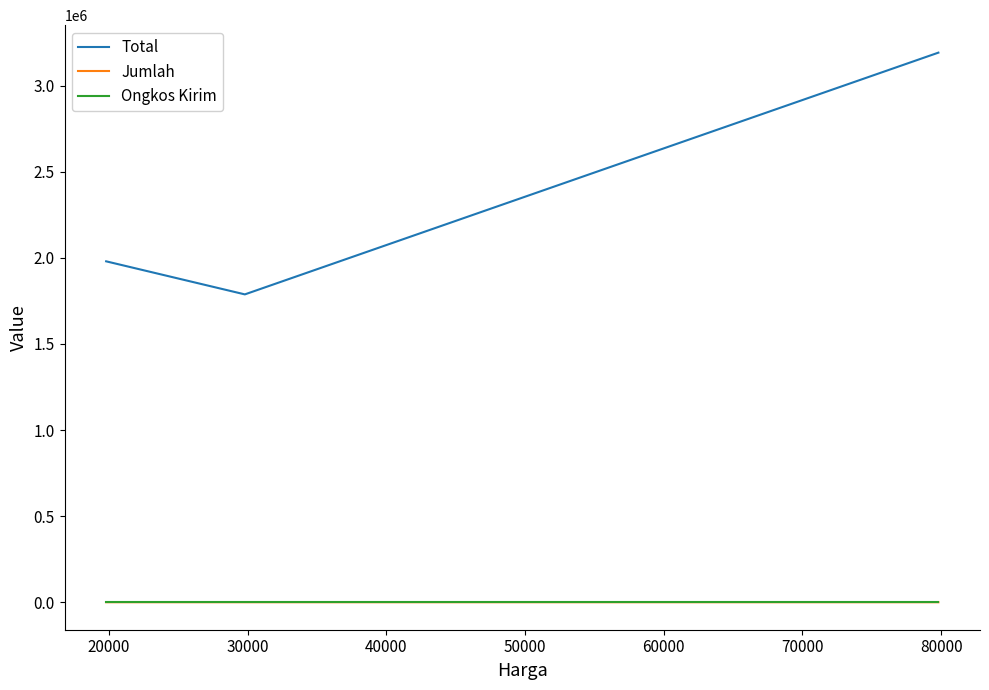

Does the chart display data point markers on the line(s)?

No